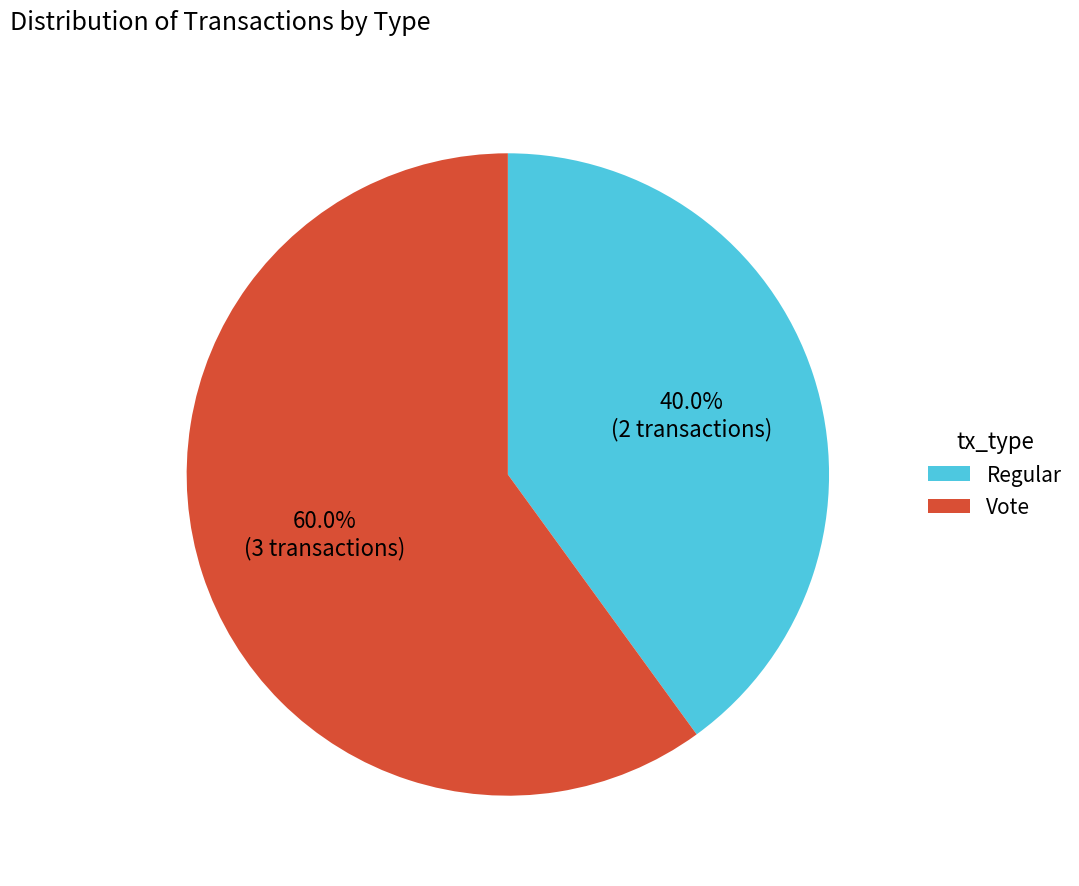

Between Vote and Regular, which is larger?

Vote